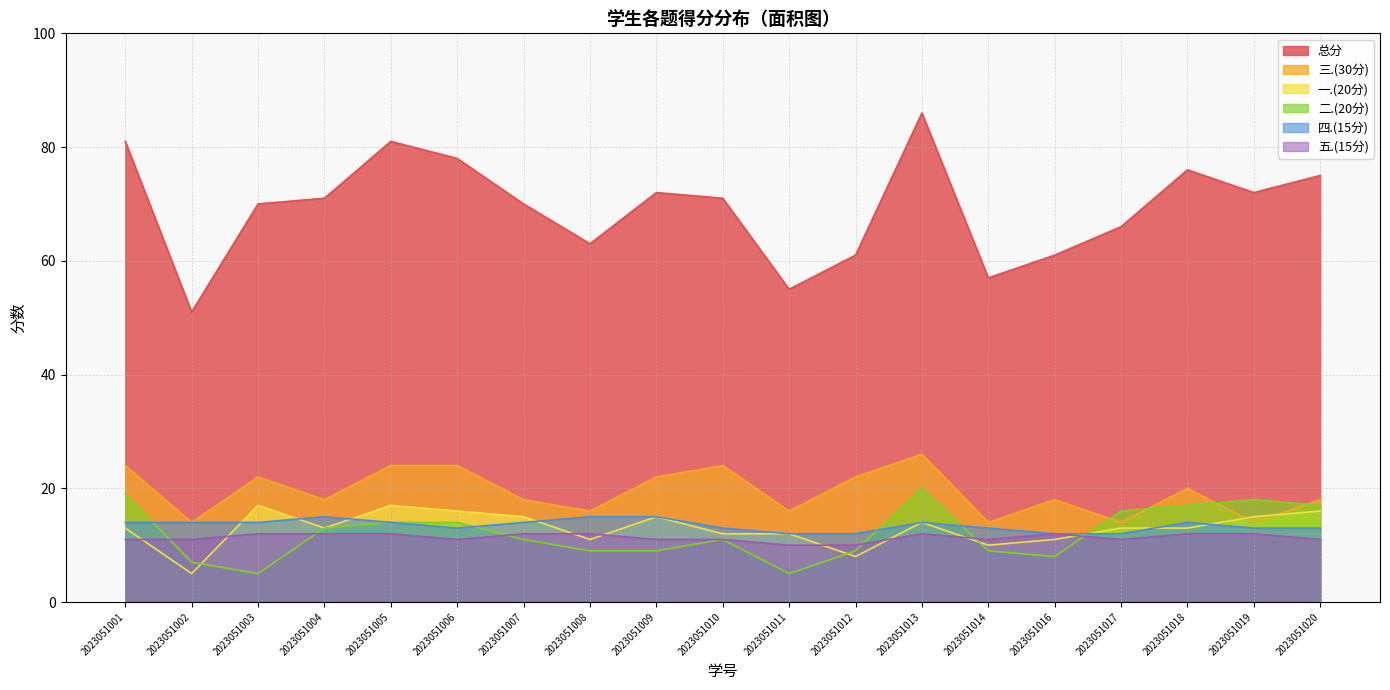

Where is the first local minimum for 总分?

2023051002